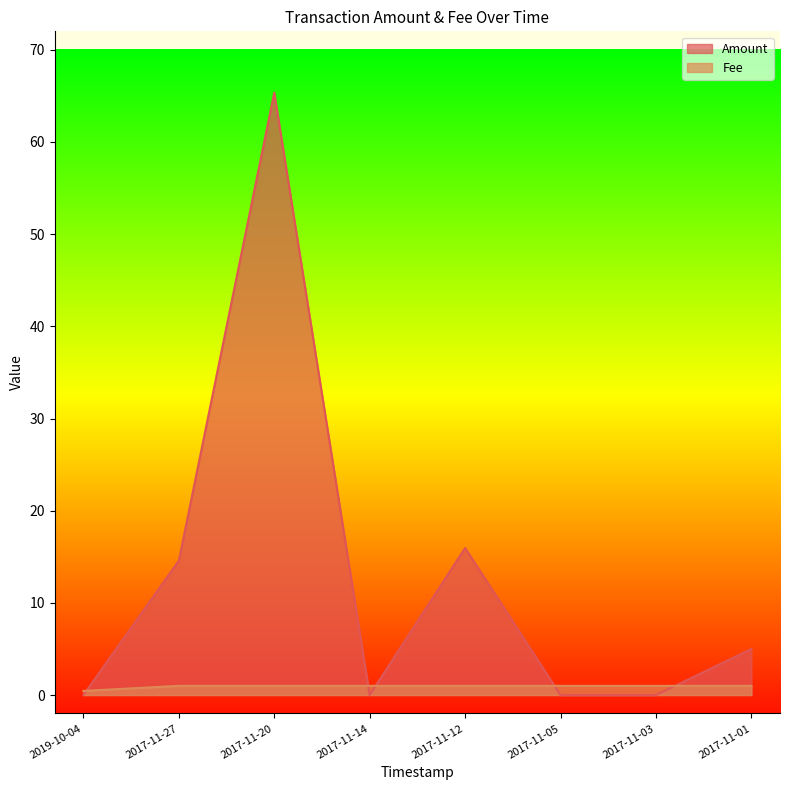

Where do Amount and Fee first cross each other?

2019-10-04 and 2017-11-27